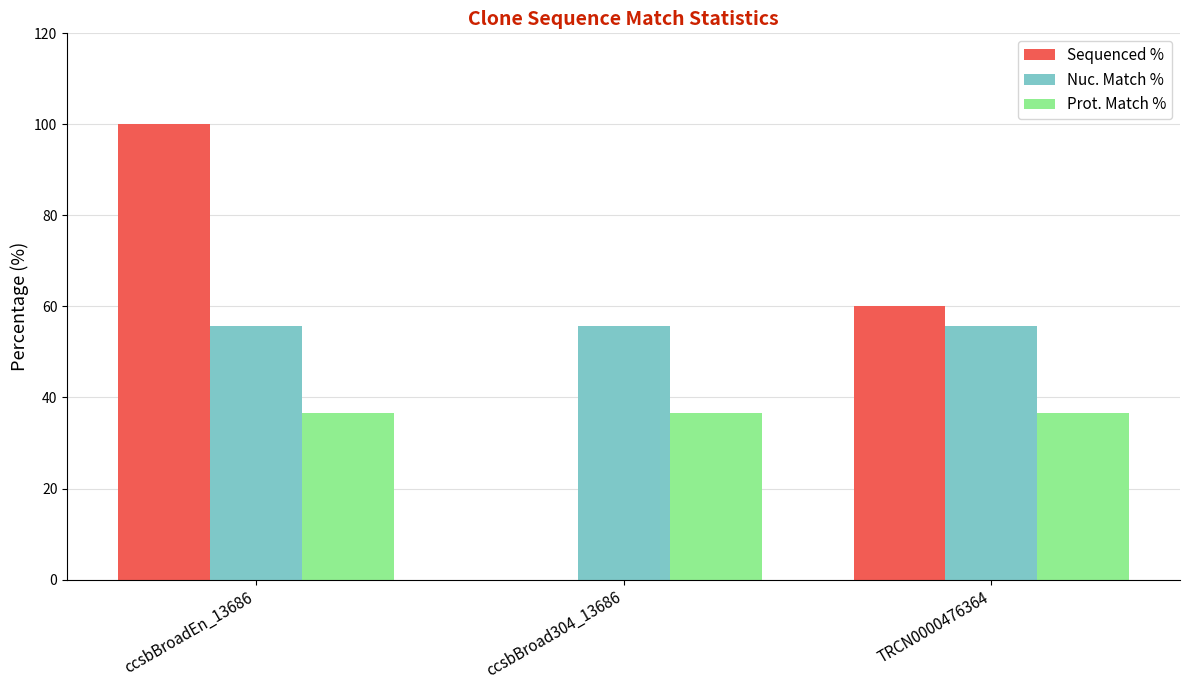

What is the highest value of the Prot. Match % series?

36.7